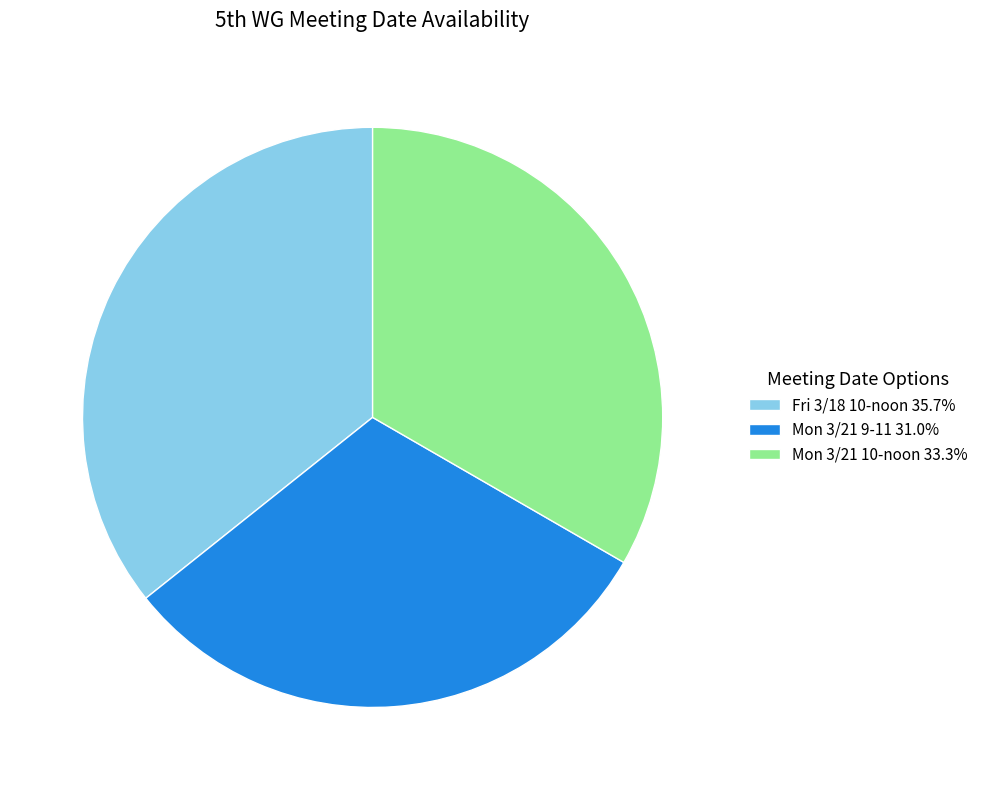

What is the ratio of the value at Mon 3/21 10-noon 33.3% to the value at Fri 3/18 10-noon 35.7%?

0.9